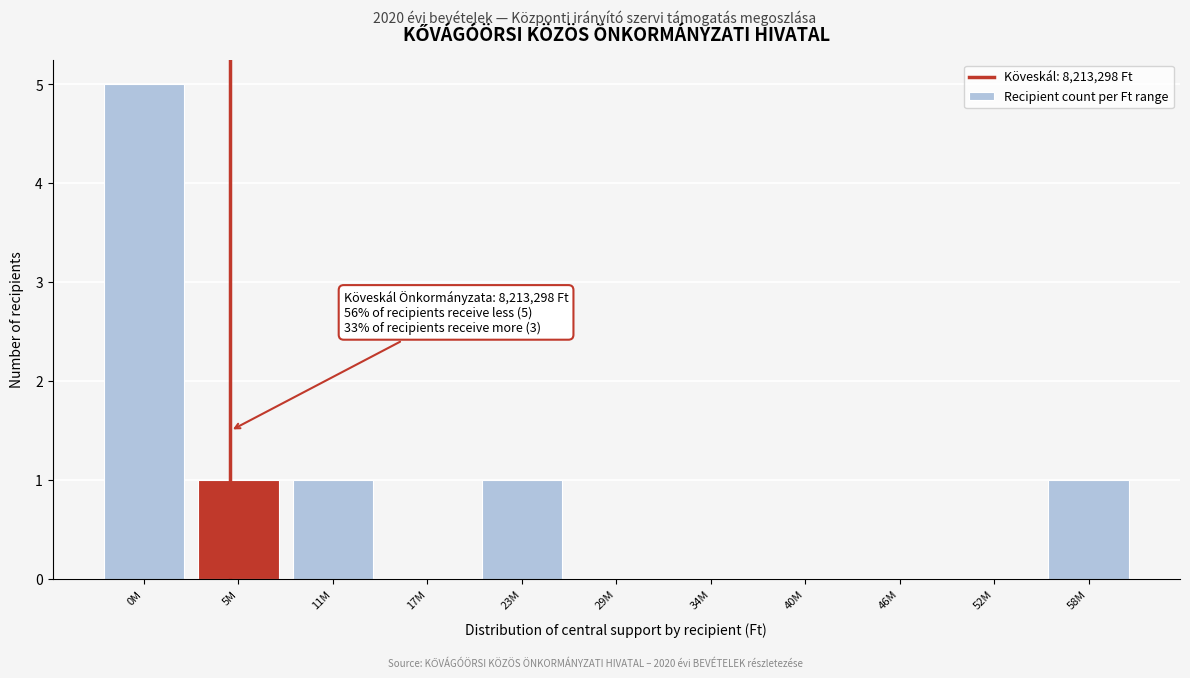

Reading left to right, list all the values displayed in this chart.

0M=5	5M=1	11M=1	17M=0	23M=1	29M=0	34M=0	40M=0	46M=0	52M=0	58M=1